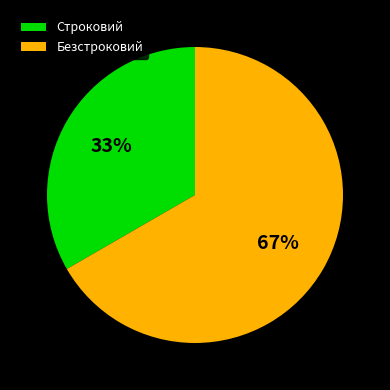

Approximately how many times larger is the value at Безстроковий compared to Строковий?

2.0